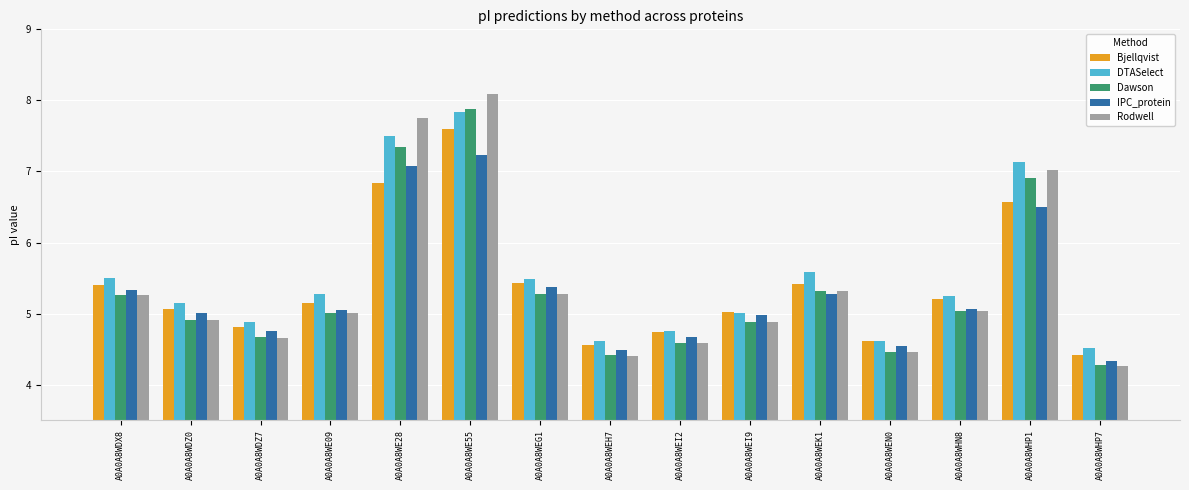

How many data points in Rodwell are less than 5?

7